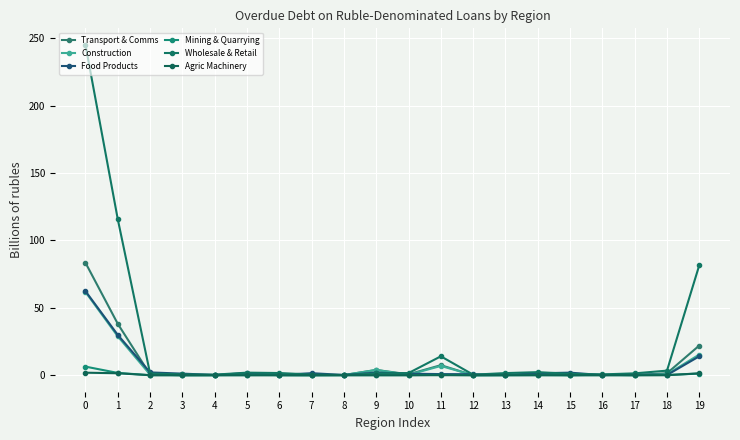

How many data points does each series have?

20